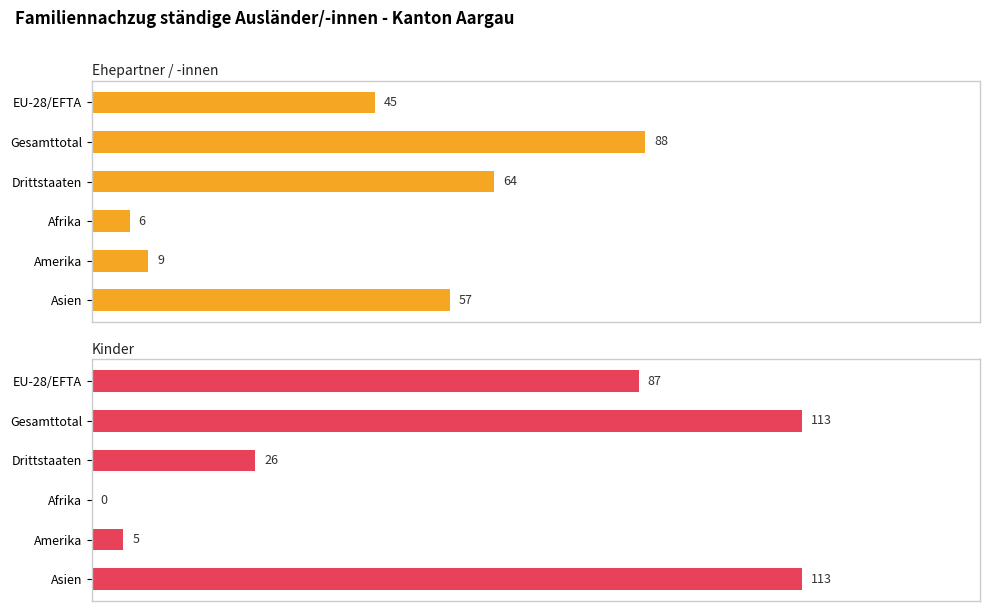

Are the bars grouped side by side (vs. stacked)?

Yes